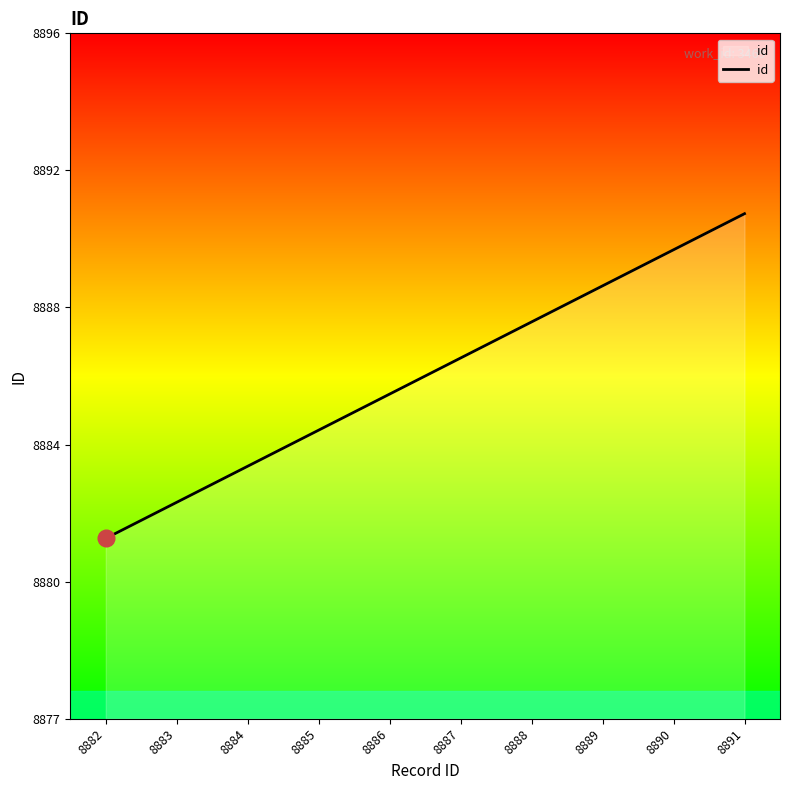

What is the difference between the values at 8884 and 8883?

1